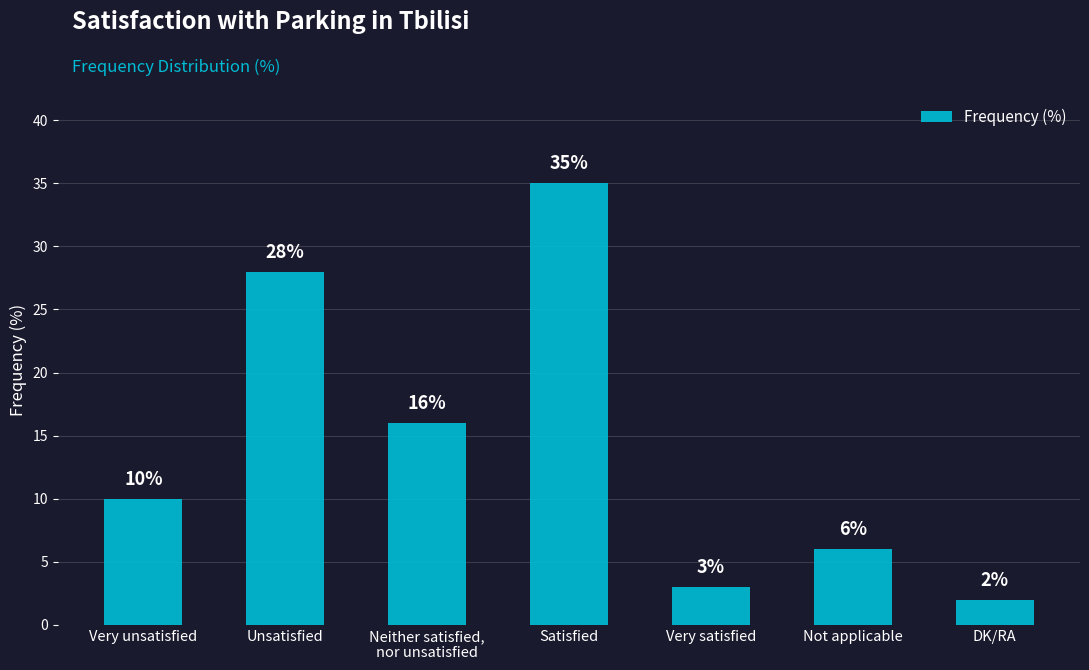

True or false: the data shows 6 at Not applicable.

True